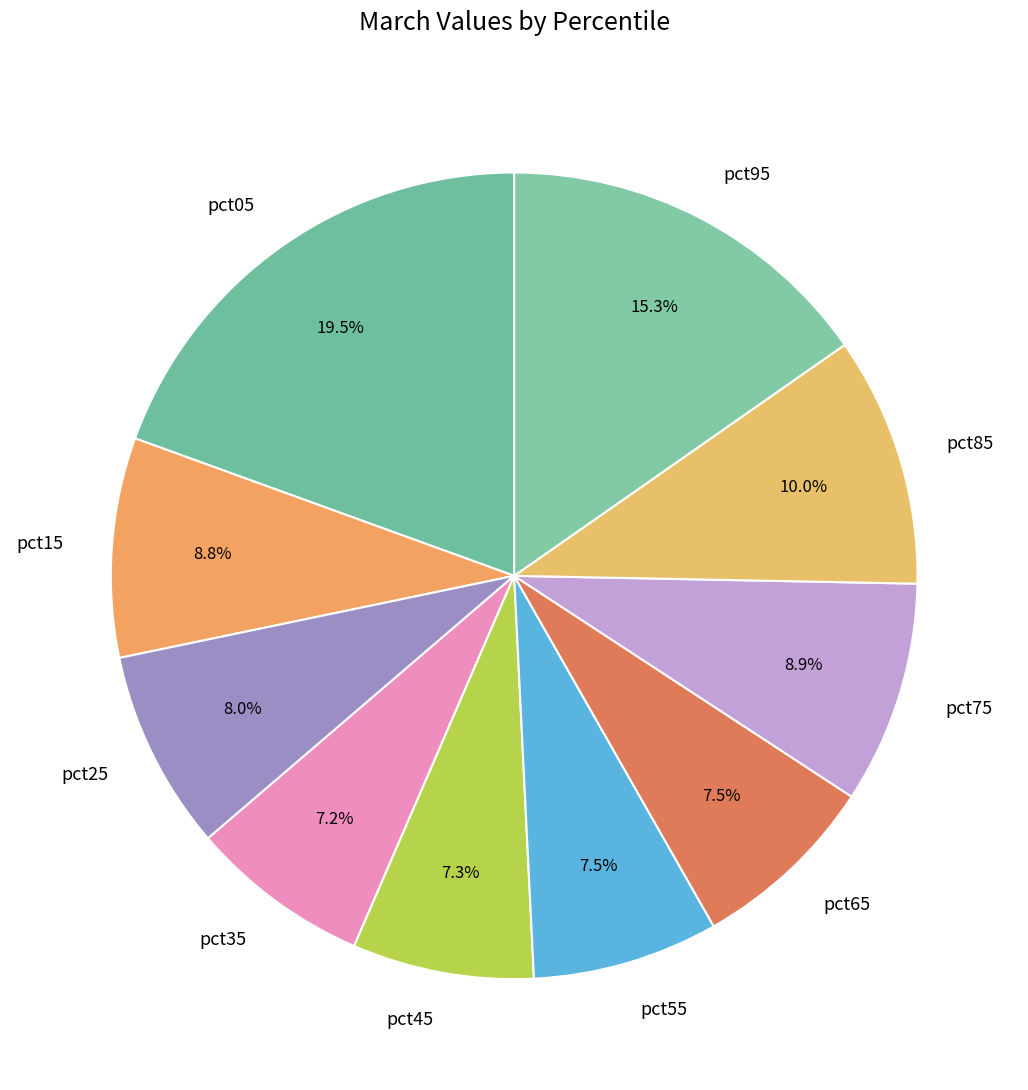

Count the number of slices in the pie.

10